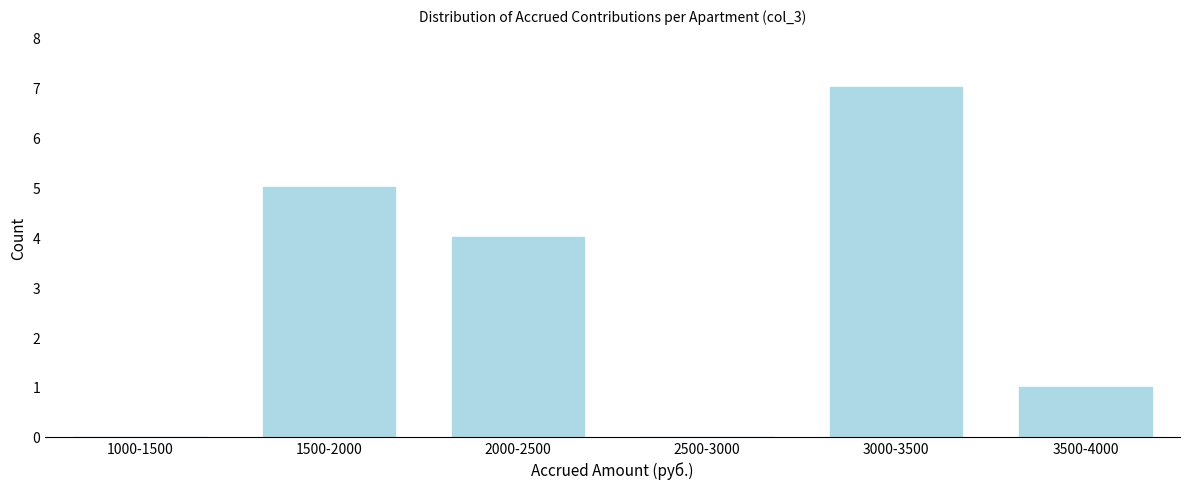

Reading left to right, transcribe all the data shown in this chart.

1000-1500=0	1500-2000=5	2000-2500=4	2500-3000=0	3000-3500=7	3500-4000=1